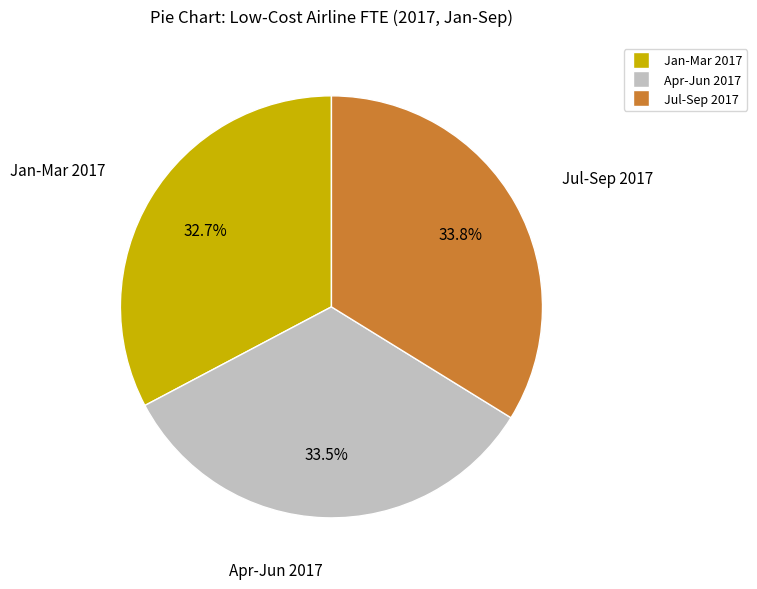

Does any single category account for the majority?

No